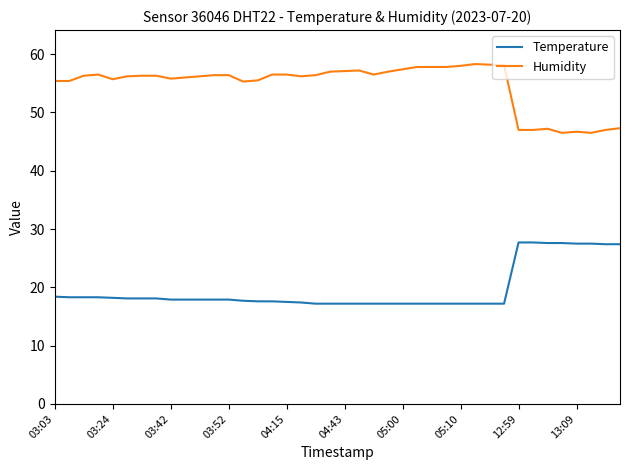

What is the difference between the maximum and minimum values in the Humidity series?

11.8